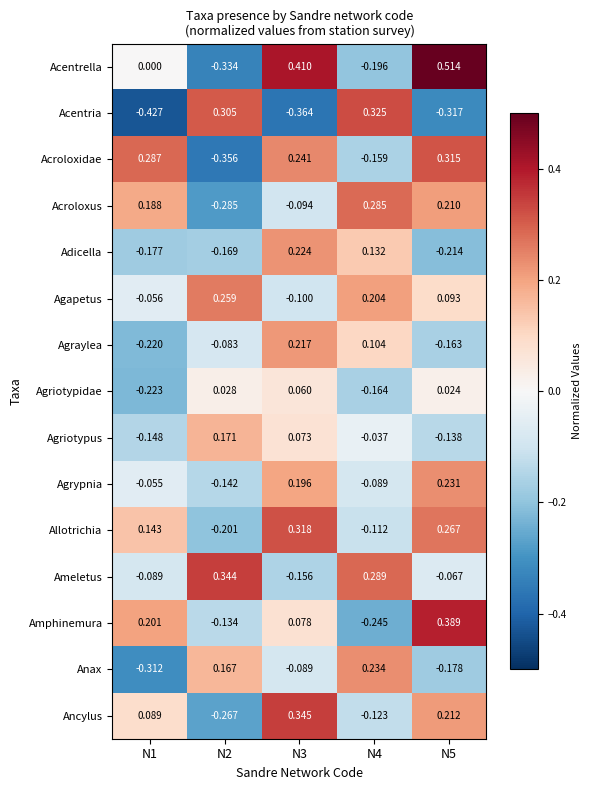

Rank the series at N3 from highest to lowest value.

Acentrella, Ancylus, Allotrichia, Acroloxidae, Adicella, Agraylea, Agrypnia, Amphinemura, Agriotypus, Agriotypidae, Anax, Acroloxus, Agapetus, Ameletus, Acentria